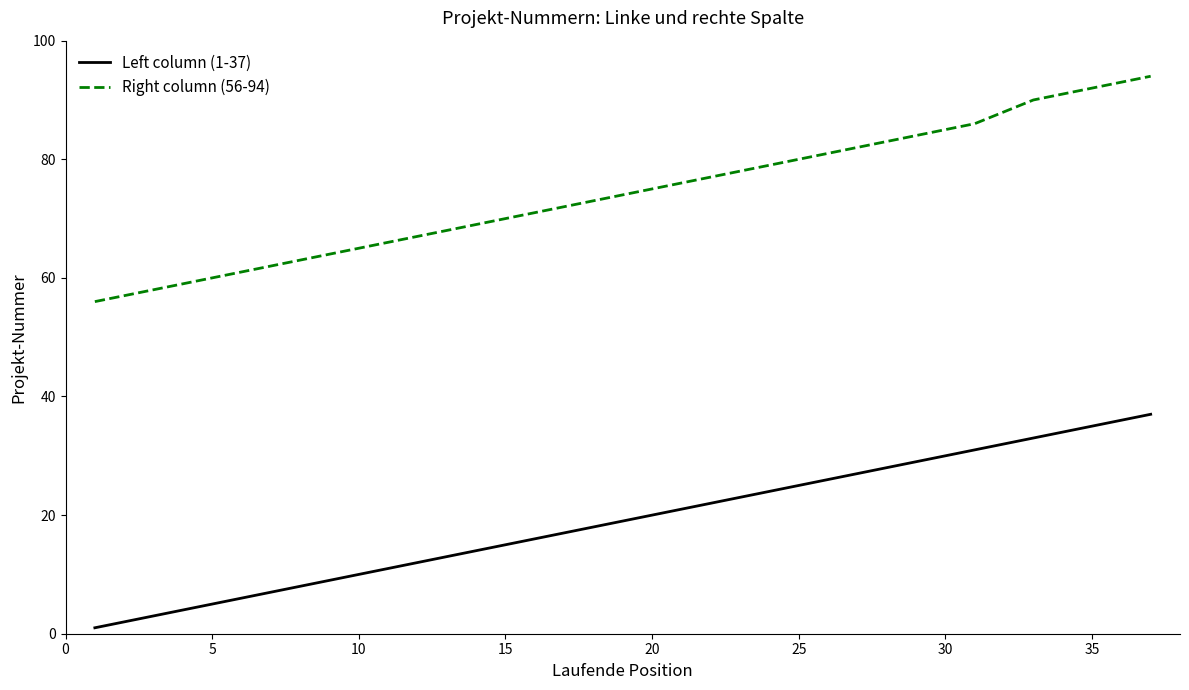

What are all the series names shown in the legend?

Left column (1-37), Right column (56-94)